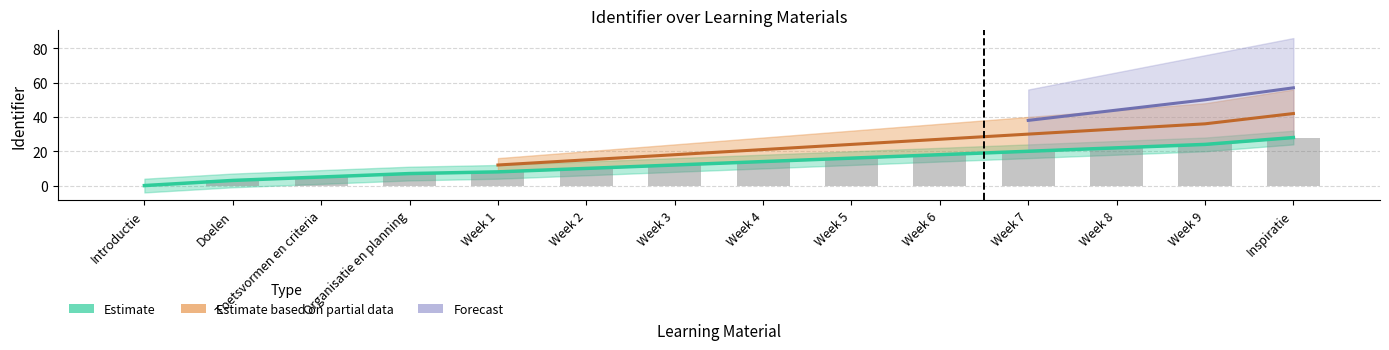

What is the change in value from Week 3 to Week 5?

+4